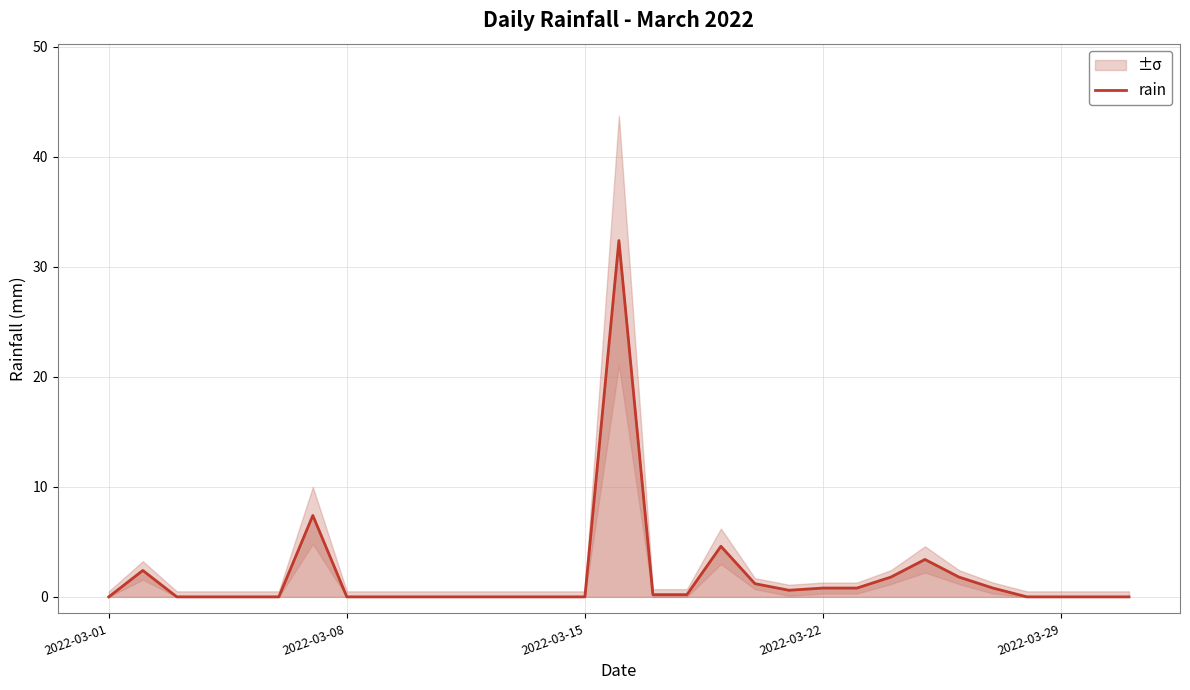

The chart shows a value of 11.2 at 27. True or false?

False